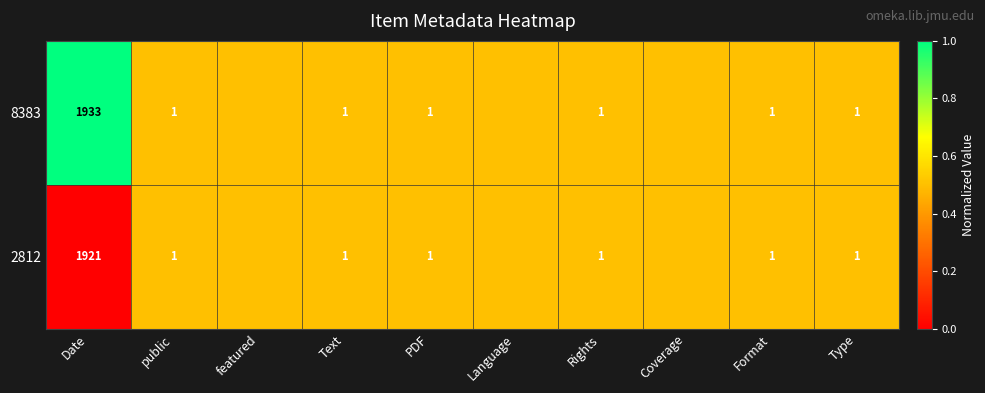

What is the spread (max minus min) of values at Date?

12.0